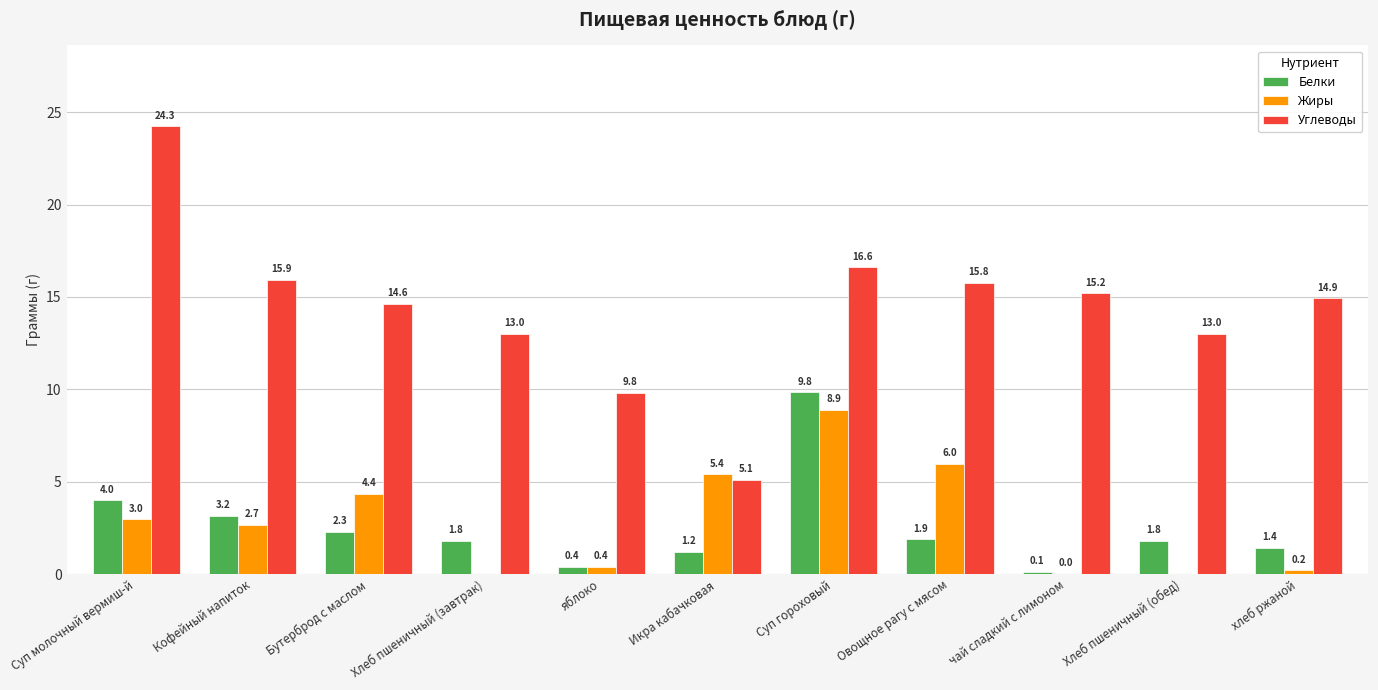

The value of Белки at Кофейный напиток is 3.2. True or false?

True